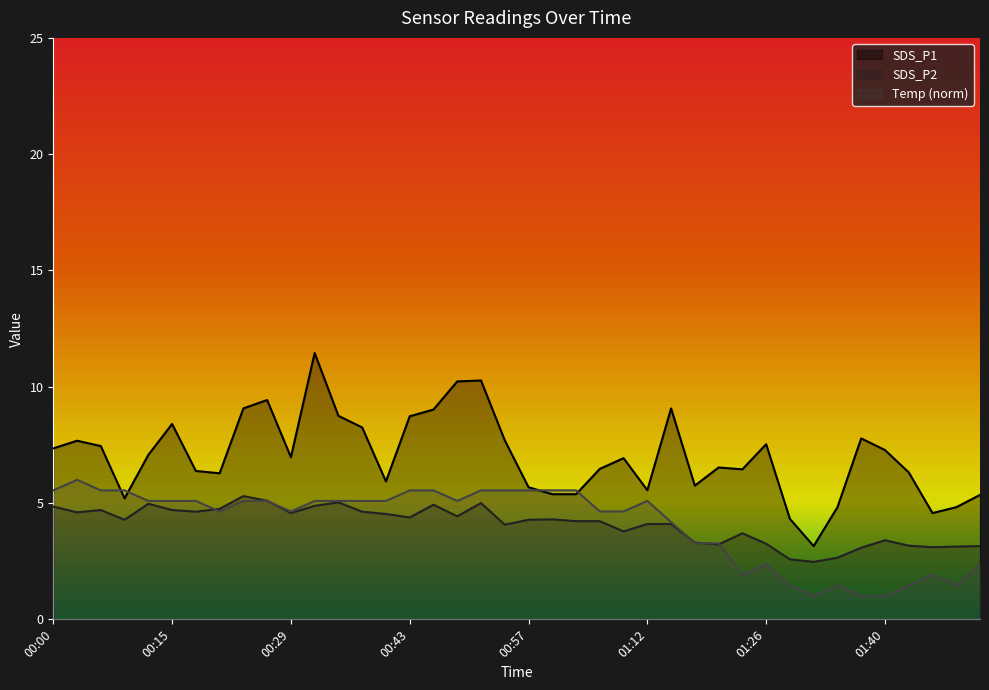

At which category does SDS_P1 reach its first local valley?

00:09